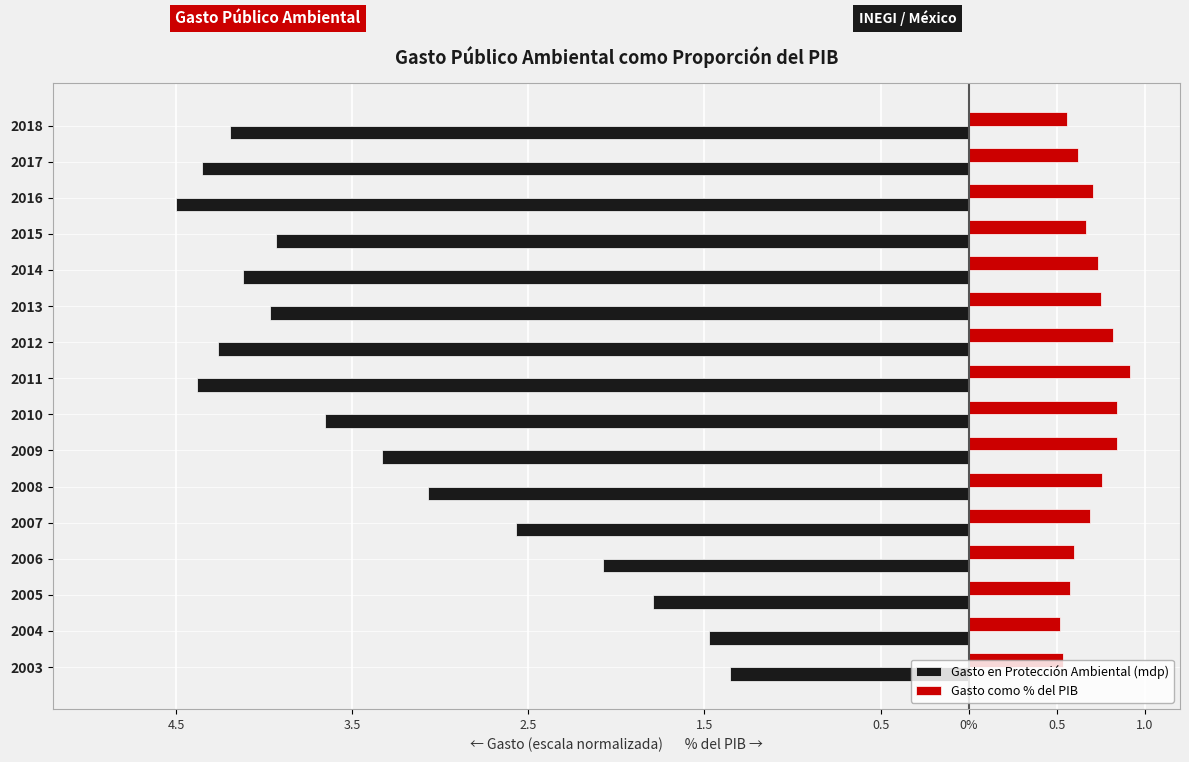

What are all the series names shown in the legend?

Gasto en Protección Ambiental (mdp), Gasto como % del PIB